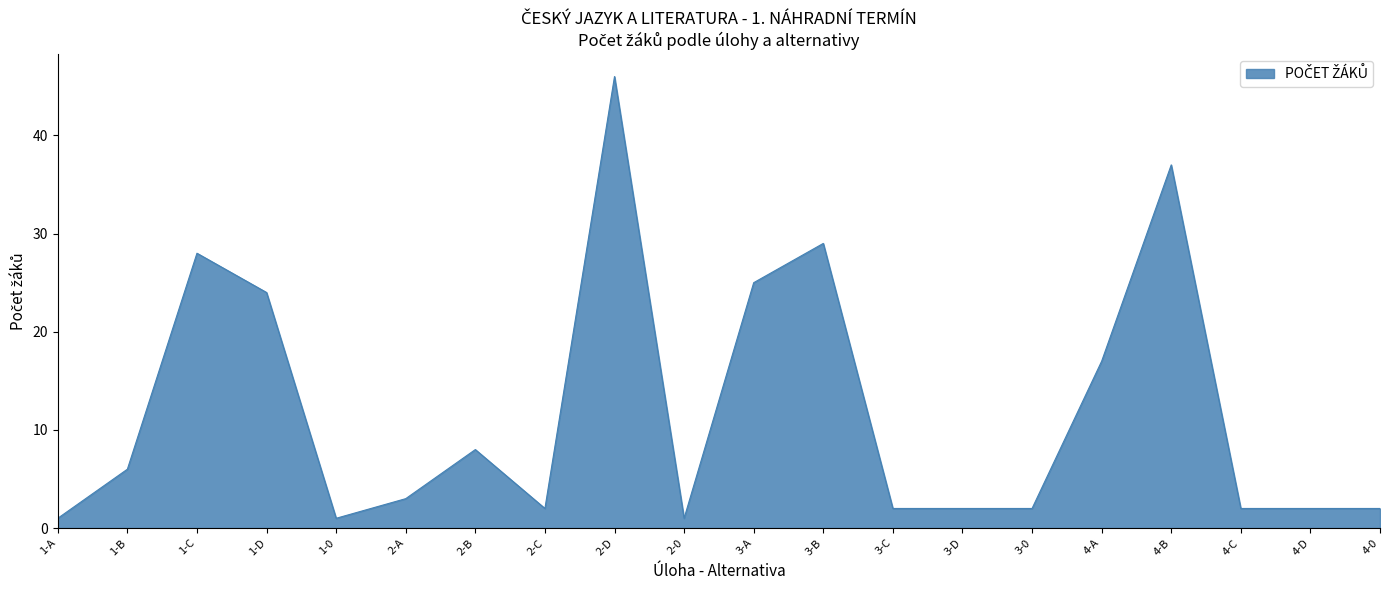

Is it true that the value at 4-B is 55?

False